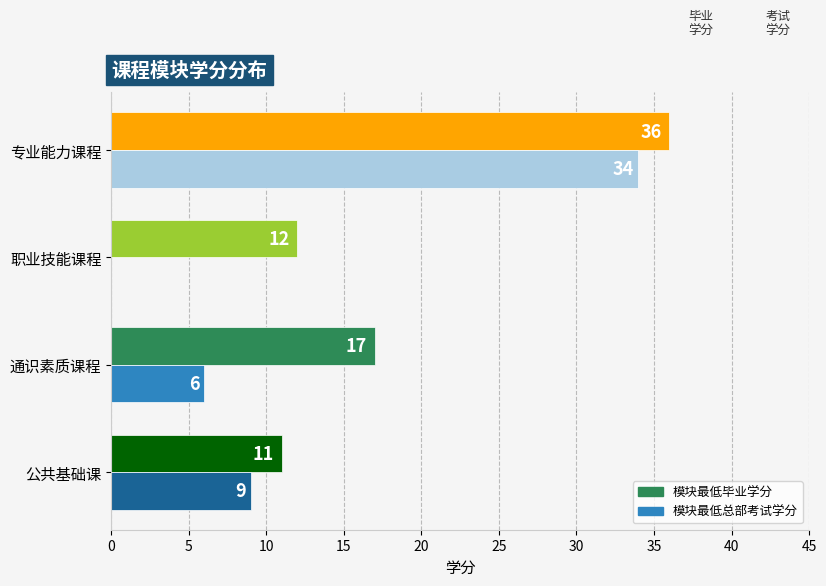

True or false: 模块最低总部考试学分 has a value of 10 at 通识素质课程.

False